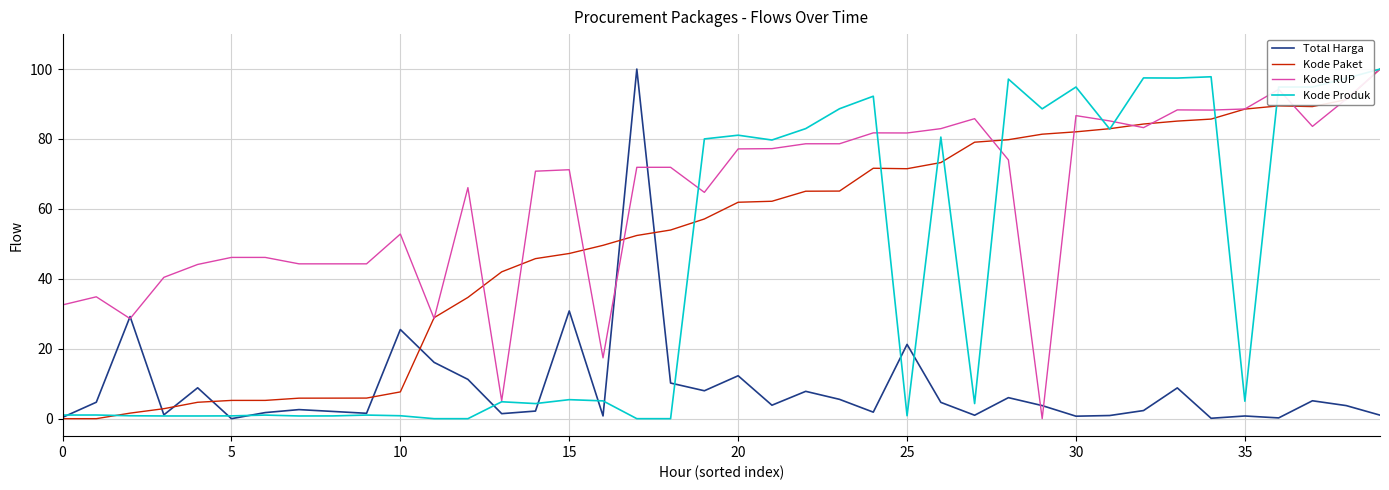

What is the difference between the second highest and second lowest values in the Kode Paket series?

91.2